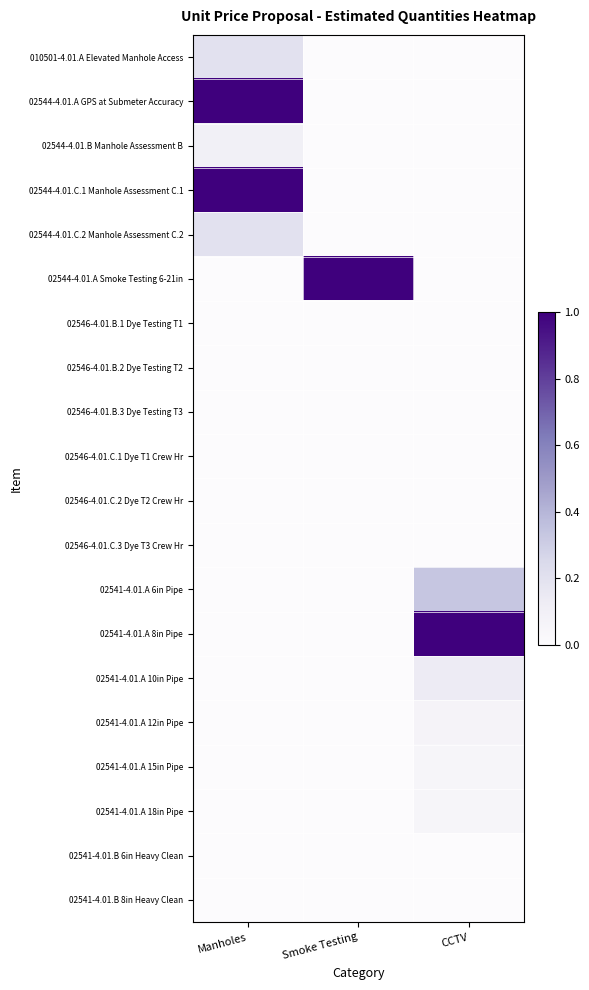

Reading left to right, extract all data points from this chart.

010501-4.01.A Elevated Manhole Access: Manholes=0.2	Smoke Testing=0.0	CCTV=0.0
02544-4.01.A GPS at Submeter Accuracy: Manholes=1.0	Smoke Testing=0.0	CCTV=0.0
02544-4.01.B Manhole Assessment B: Manholes=0.1	Smoke Testing=0.0	CCTV=0.0
02544-4.01.C.1 Manhole Assessment C.1: Manholes=1.0	Smoke Testing=0.0	CCTV=0.0
02544-4.01.C.2 Manhole Assessment C.2: Manholes=0.2	Smoke Testing=0.0	CCTV=0.0
02544-4.01.A Smoke Testing 6-21in: Manholes=0.0	Smoke Testing=1.0	CCTV=0.0
02546-4.01.B.1 Dye Testing T1: Manholes=0.0	Smoke Testing=0.0	CCTV=0.0
02546-4.01.B.2 Dye Testing T2: Manholes=0.0	Smoke Testing=0.0	CCTV=0.0
02546-4.01.B.3 Dye Testing T3: Manholes=0.0	Smoke Testing=0.0	CCTV=0.0
02546-4.01.C.1 Dye T1 Crew Hr: Manholes=0.0	Smoke Testing=0.0	CCTV=0.0
02546-4.01.C.2 Dye T2 Crew Hr: Manholes=0.0	Smoke Testing=0.0	CCTV=0.0
02546-4.01.C.3 Dye T3 Crew Hr: Manholes=0.0	Smoke Testing=0.0	CCTV=0.0
02541-4.01.A 6in Pipe: Manholes=0.0	Smoke Testing=0.0	CCTV=0.3
02541-4.01.A 8in Pipe: Manholes=0.0	Smoke Testing=0.0	CCTV=1.0
02541-4.01.A 10in Pipe: Manholes=0.0	Smoke Testing=0.0	CCTV=0.1
02541-4.01.A 12in Pipe: Manholes=0.0	Smoke Testing=0.0	CCTV=0.1
02541-4.01.A 15in Pipe: Manholes=0.0	Smoke Testing=0.0	CCTV=0.1
02541-4.01.A 18in Pipe: Manholes=0.0	Smoke Testing=0.0	CCTV=0.1
02541-4.01.B 6in Heavy Clean: Manholes=0.0	Smoke Testing=0.0	CCTV=0.0
02541-4.01.B 8in Heavy Clean: Manholes=0.0	Smoke Testing=0.0	CCTV=0.0